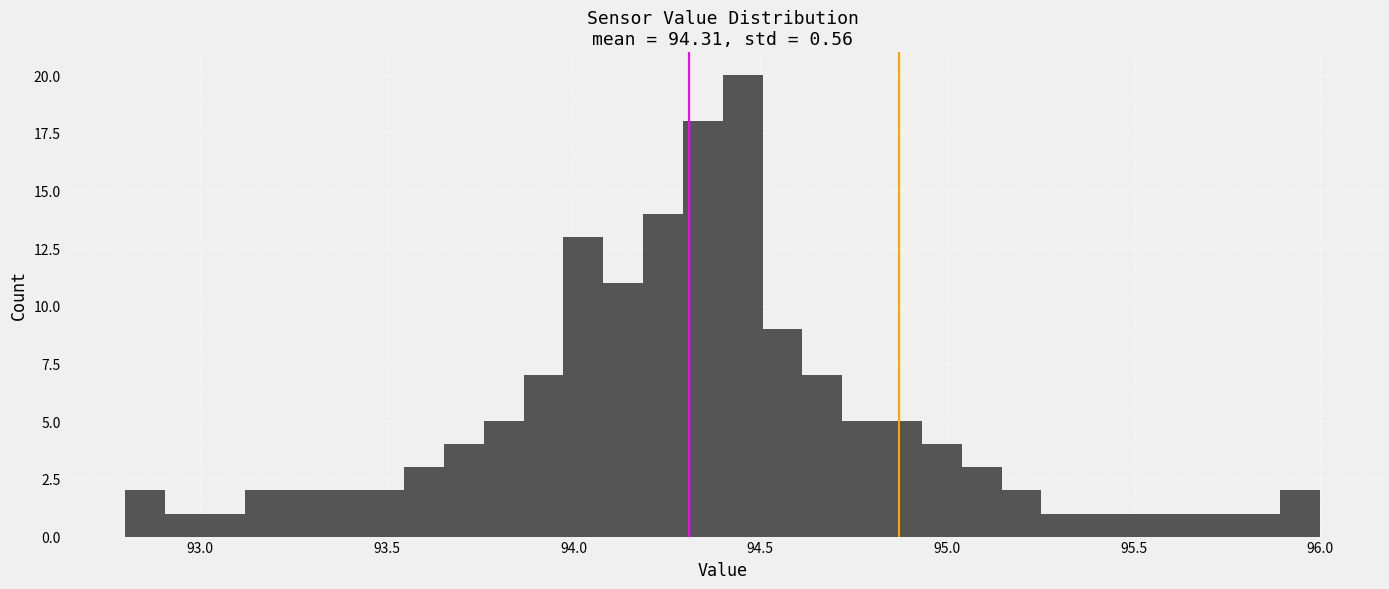

Around what value on the x-axis is the tallest bar? Give the approximate position of its centre, as read against the axis.

94.45